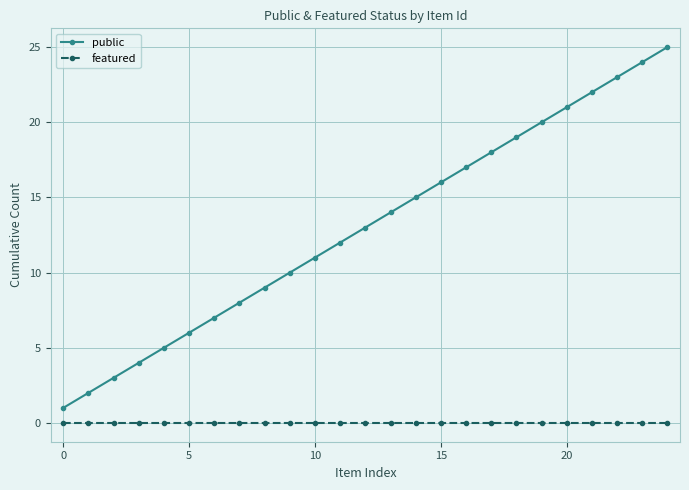

Which series has the largest range (max minus min)?

public